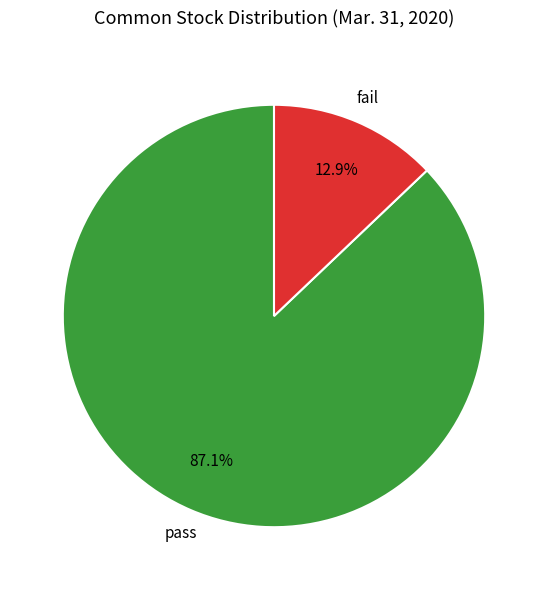

Does any single category account for the majority?

Yes